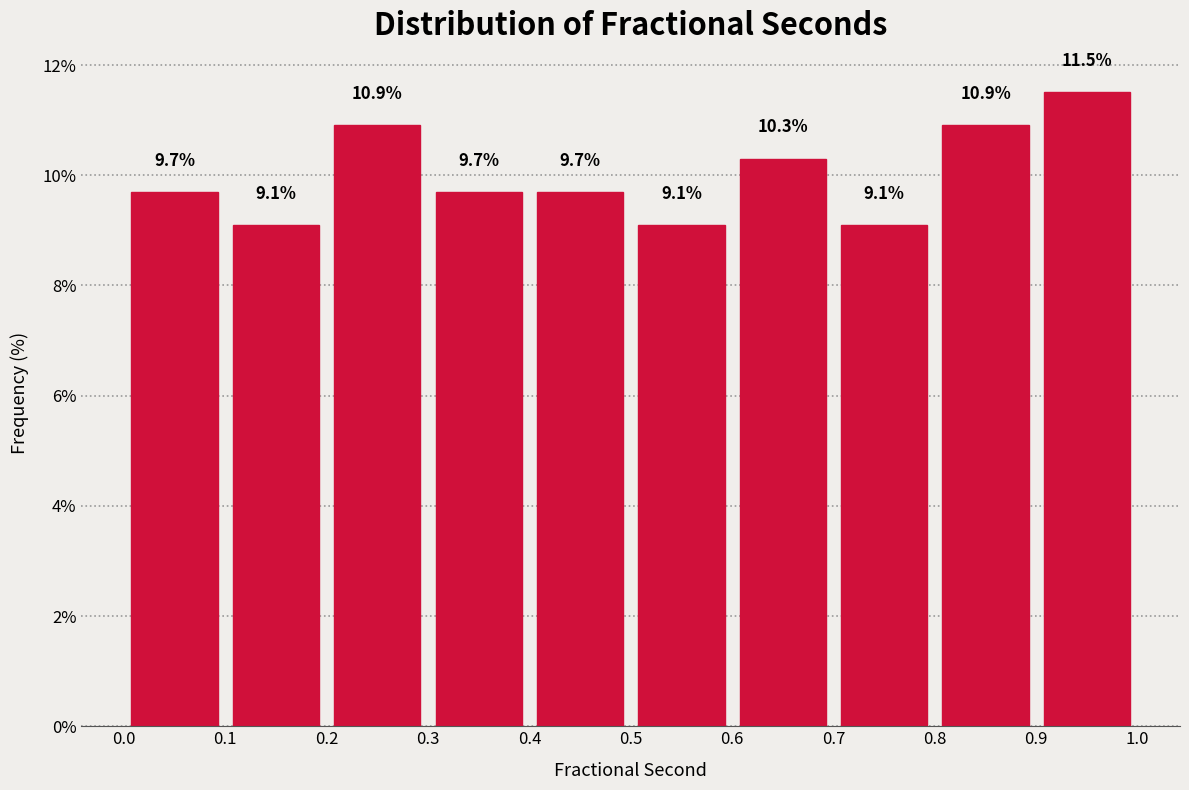

Reading left to right, list every bar in this chart as the range it spans on the x-axis followed by its height.

0.0 to 0.1: 9.7
0.1 to 0.2: 9.1
0.2 to 0.3: 10.9
0.3 to 0.4: 9.7
0.4 to 0.5: 9.7
0.5 to 0.6: 9.1
0.6 to 0.7: 10.3
0.7 to 0.8: 9.1
0.8 to 0.9: 10.9
0.9 to 1.0: 11.5